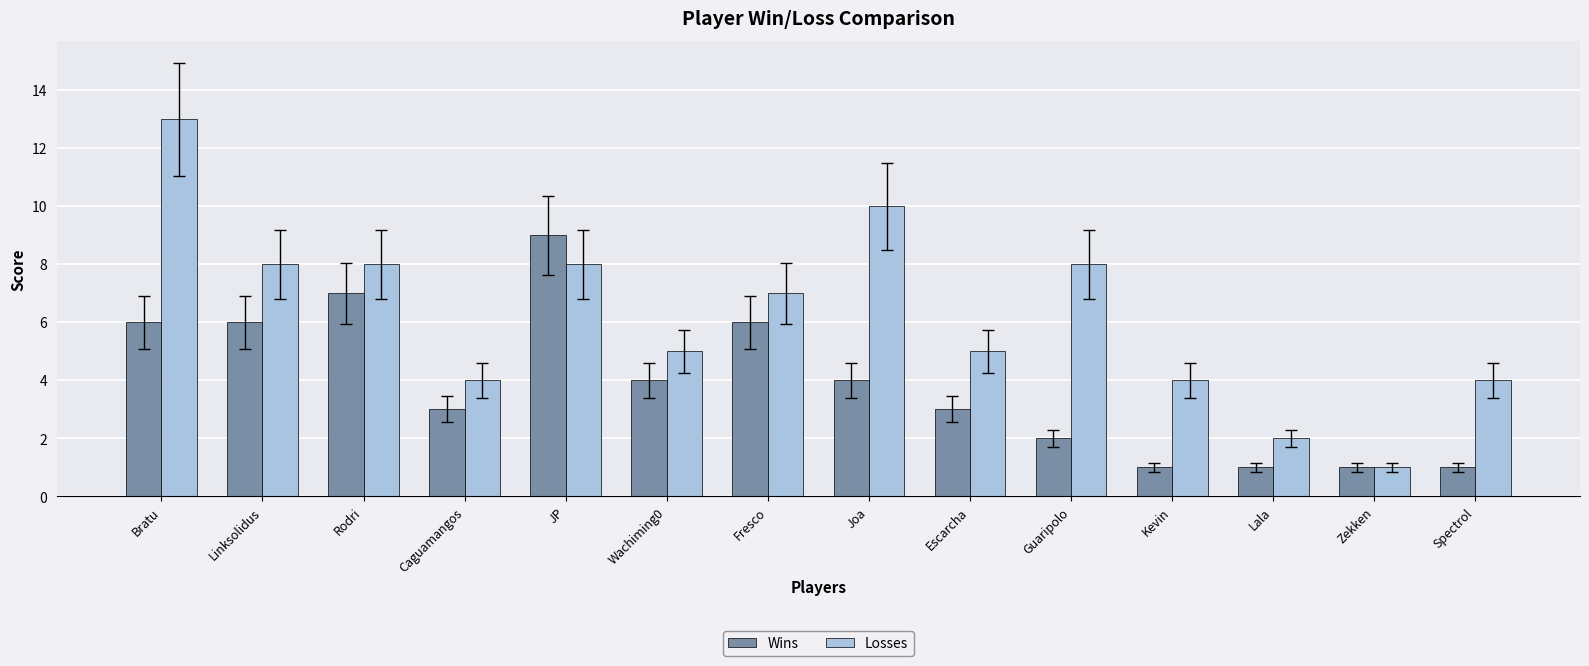

At which category is the sum across all series the highest?

Bratu